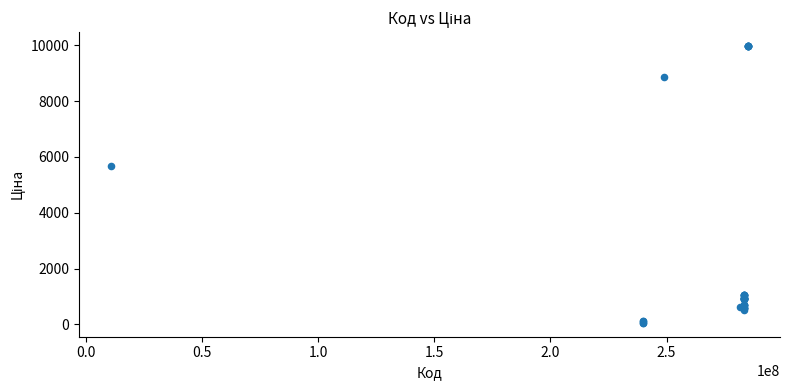

What Y value in the scatter plot is closest to 5016?

5673.8